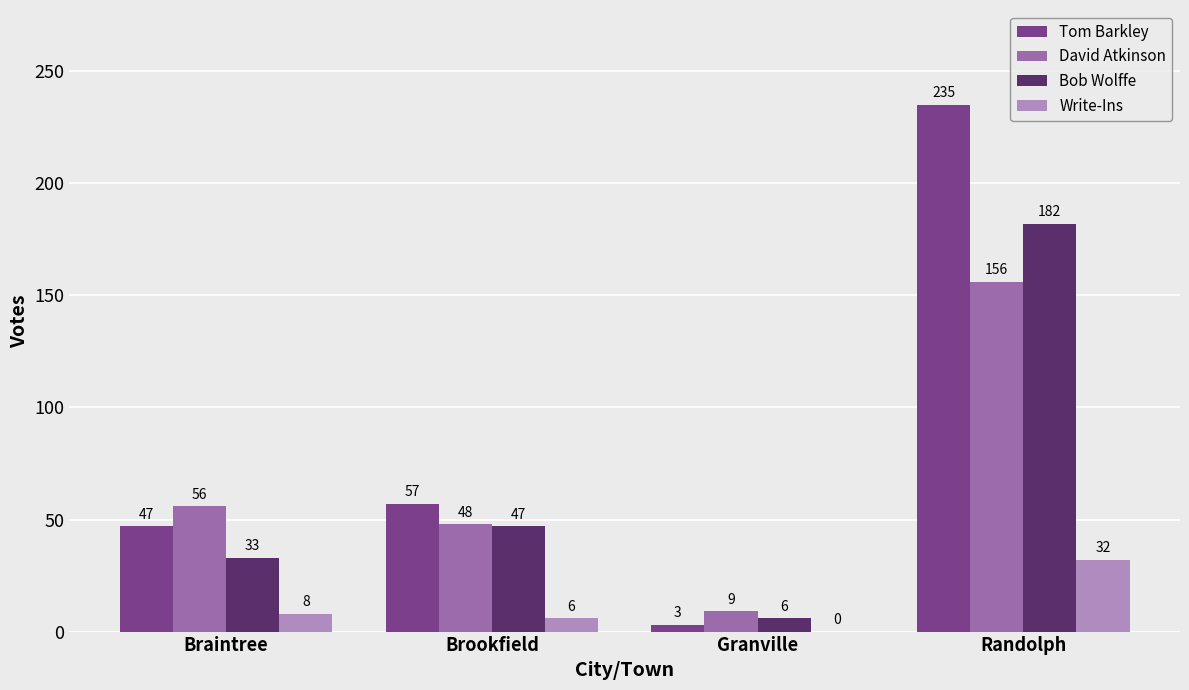

What is the difference between the Tom Barkley values at Granville and Brookfield?

54